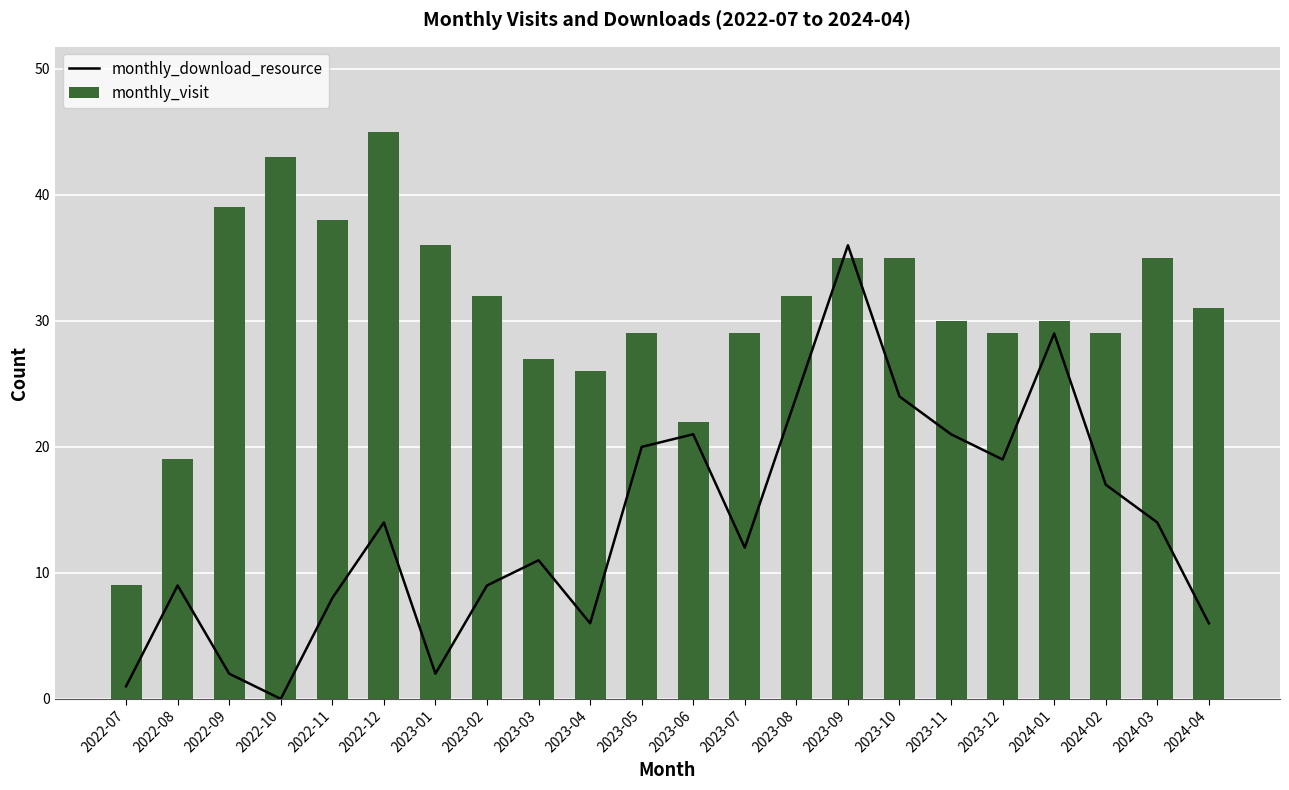

Is it true that monthly_download_resource equals 4 at 2023-02?

False